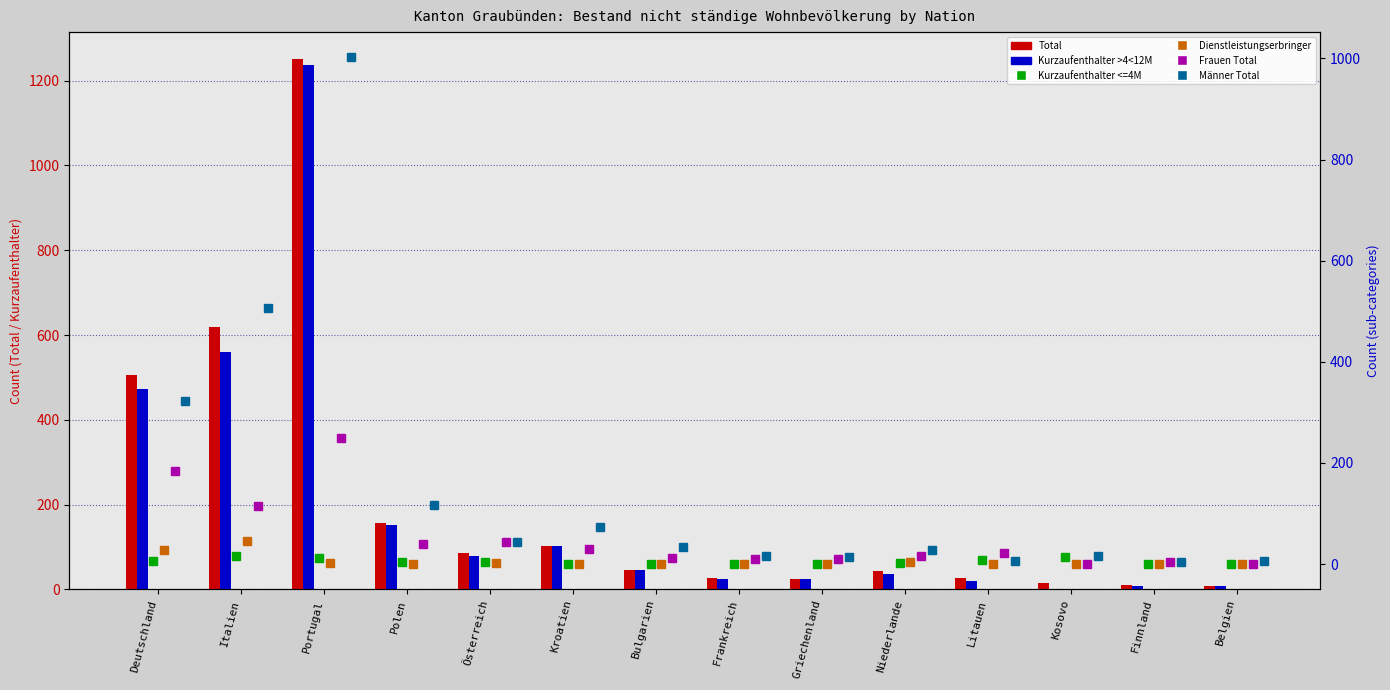

What is the spread (max minus min) of values at Griechenland?

25